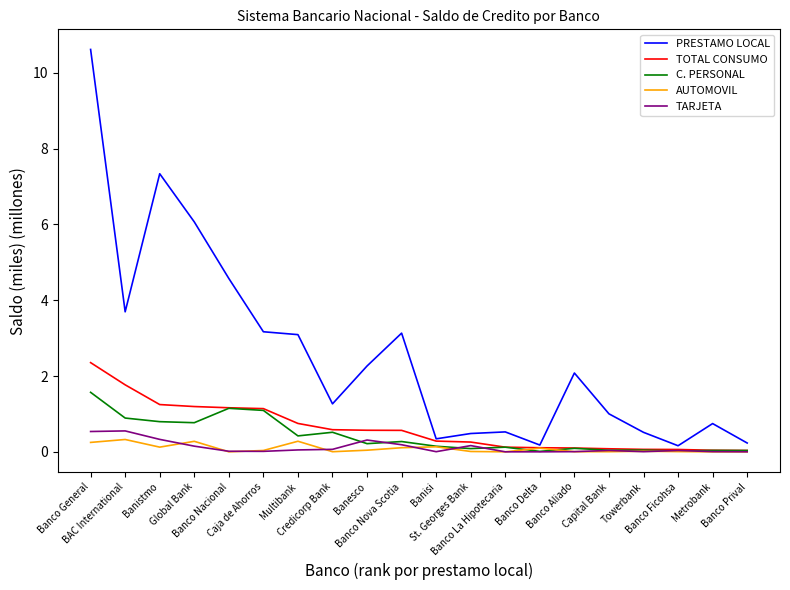

How many series are shown in this chart?

5